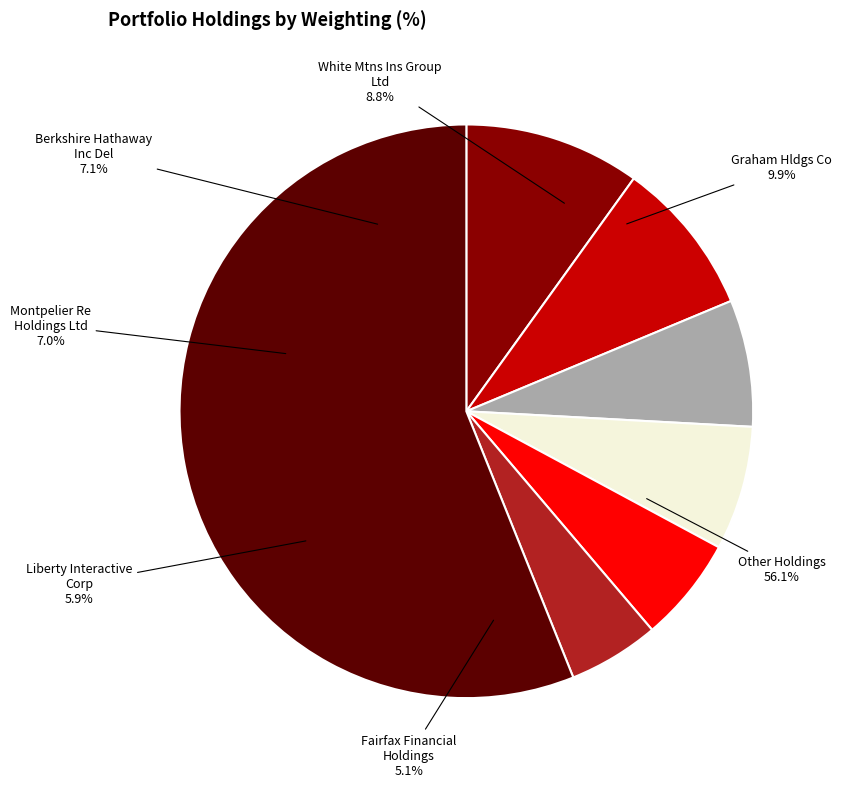

Is Liberty Interactive Corp (QRTEA) the majority of the pie?

No